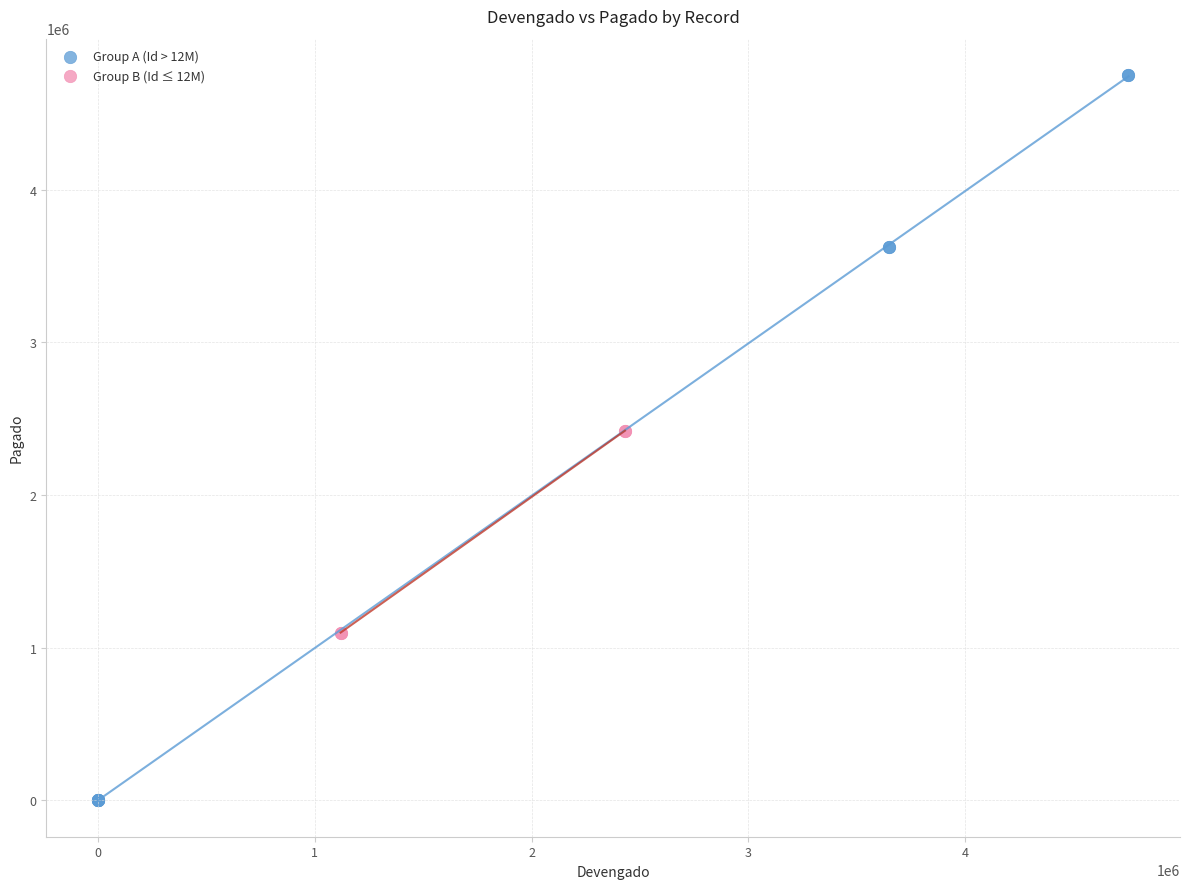

Which series has the widest spread of Y values?

Group A (Id > 12M)